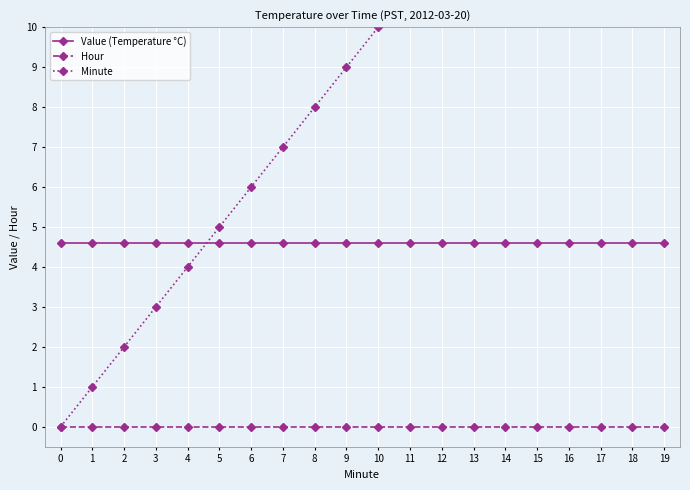

True or false: Hour and Minute intersect in this chart.

False